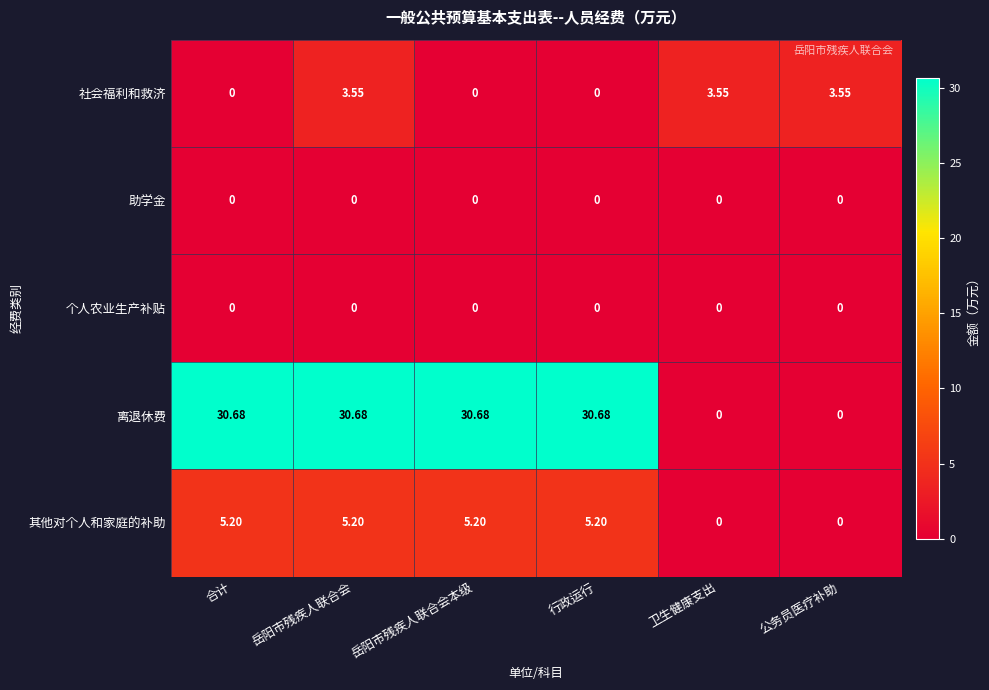

Where does the 离退休费 series first go above 30?

合计